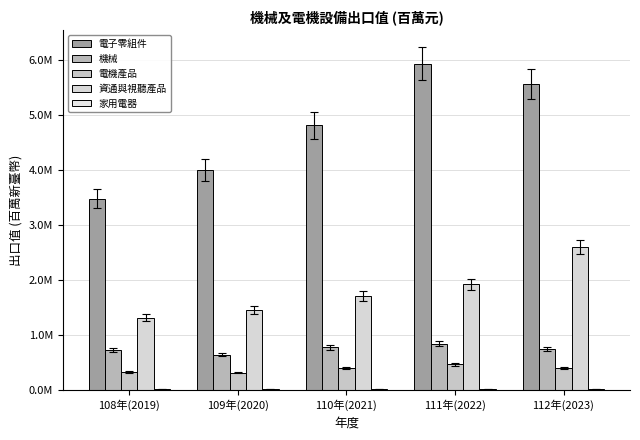

Reading left to right, list all the values displayed in this chart.

電子零組件: 108年(2019)=3480191	109年(2020)=4003521	110年(2021)=4816437	111年(2022)=5939842	112年(2023)=5569261
機械: 108年(2019)=726860	109年(2020)=648021	110年(2021)=779628	111年(2022)=846624	112年(2023)=754276
電機產品: 108年(2019)=332038	109年(2020)=321168	110年(2021)=402061	111年(2022)=470218	112年(2023)=408581
資通與視聽產品: 108年(2019)=1318290	109年(2020)=1451473	110年(2021)=1717249	111年(2022)=1924040	112年(2023)=2609857
家用電器: 108年(2019)=18423	109年(2020)=18388	110年(2021)=20069	111年(2022)=17429	112年(2023)=15993